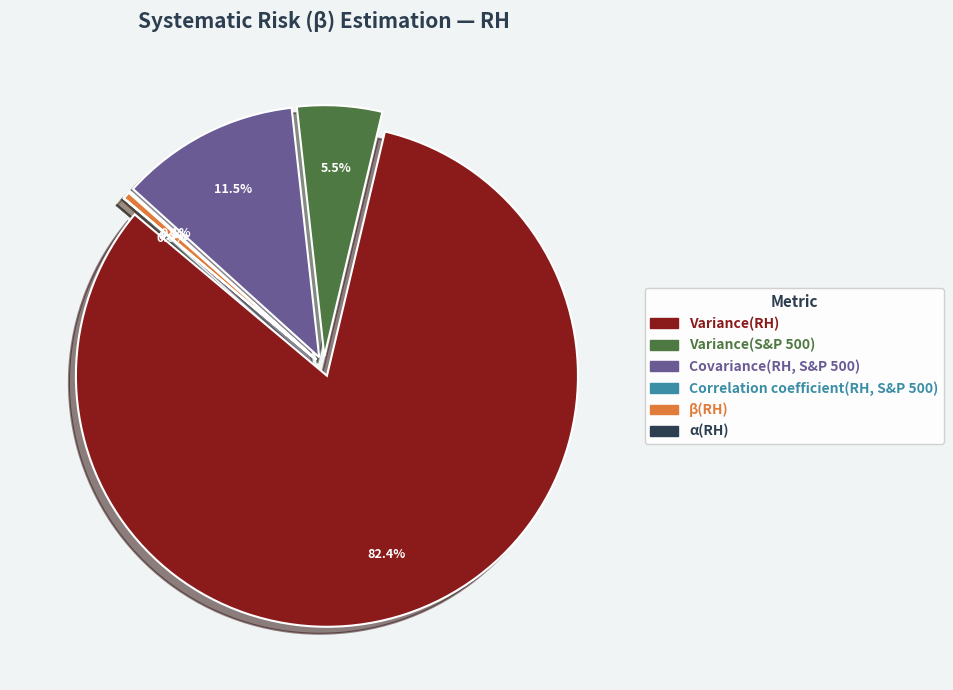

Which slice is the smallest?

α(RH)